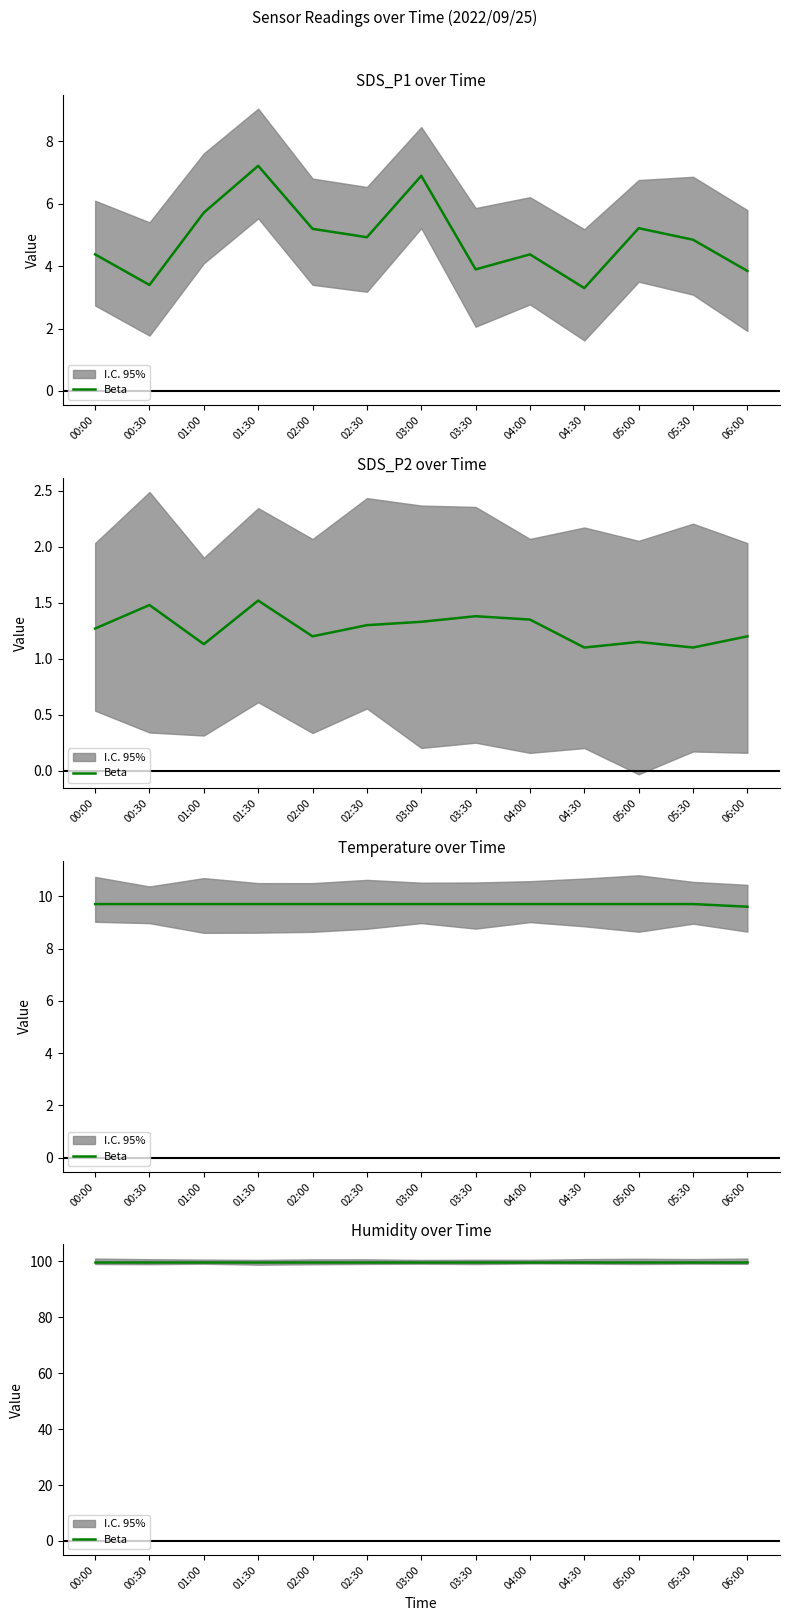

True or false: SDS_P1 and SDS_P2 intersect in this chart.

False